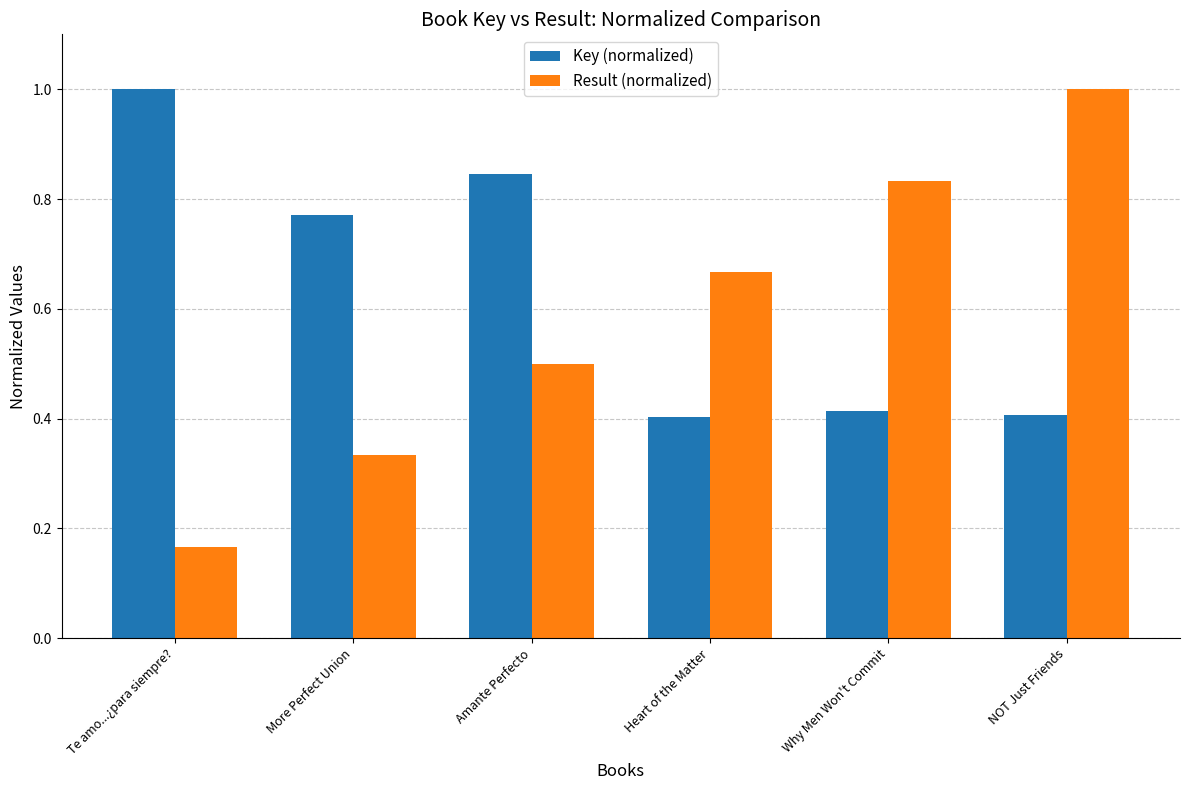

What is the greatest value displayed?

1.0